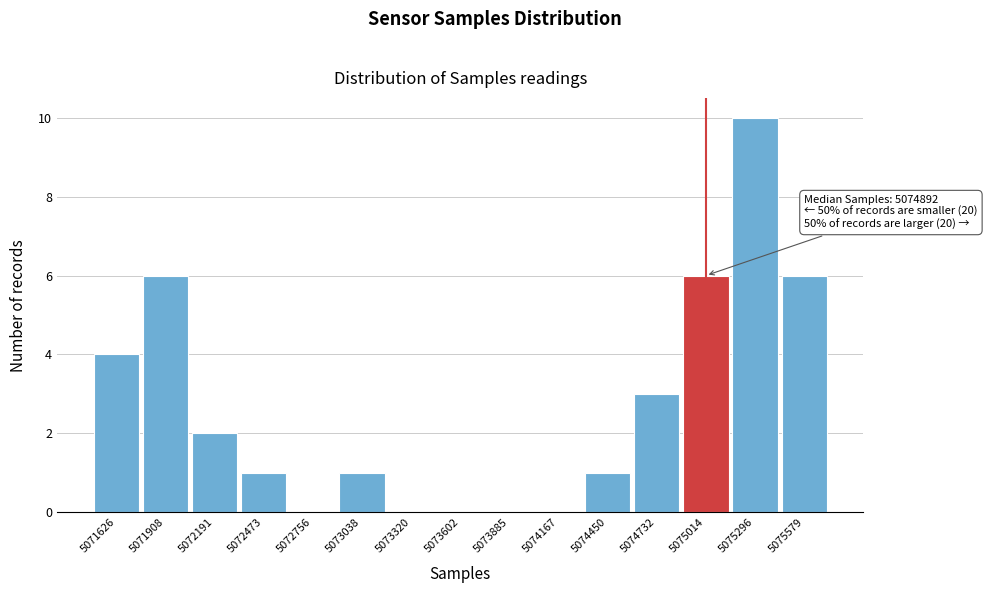

Which range on the x-axis has the tallest bar?

5075150 to 5075450